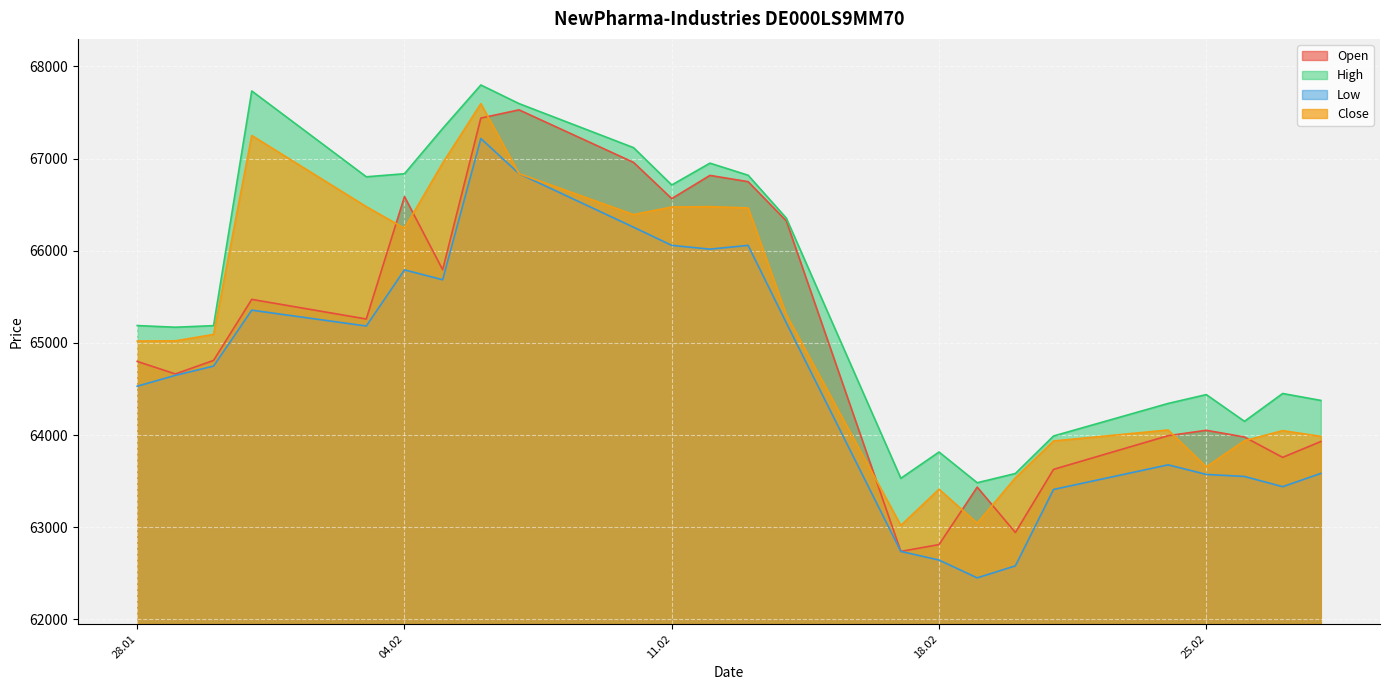

True or false: Close and Low cross at least once.

False